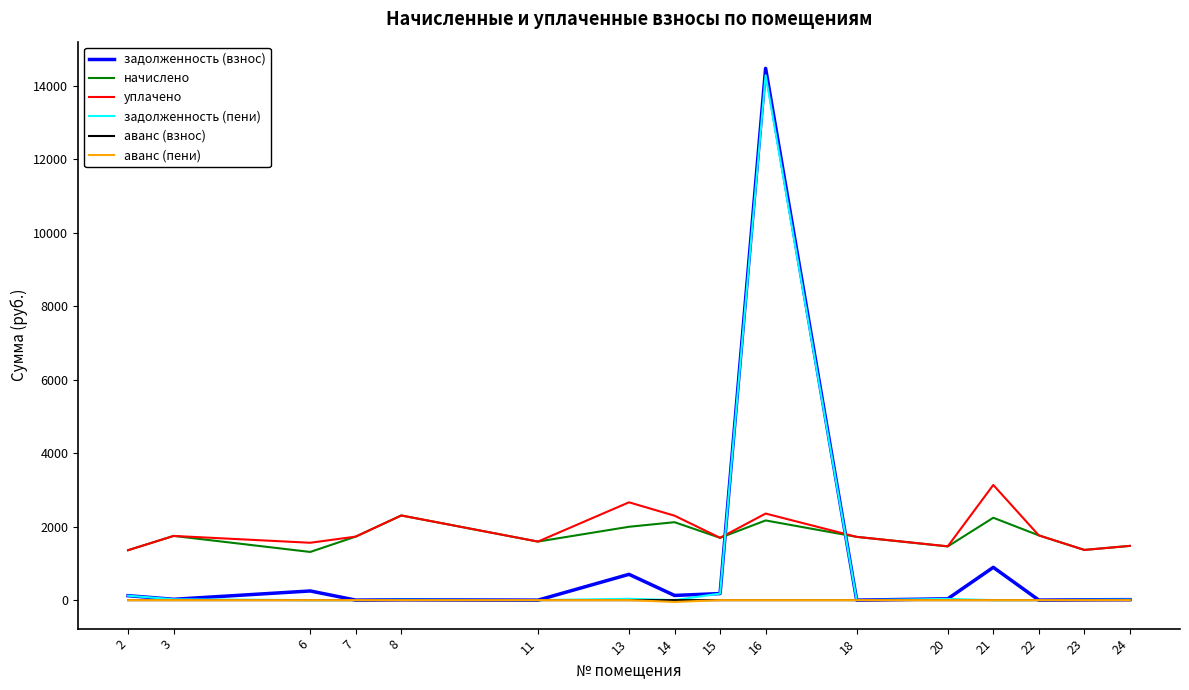

What is the average value of the аванс (пени) series?

-3.1